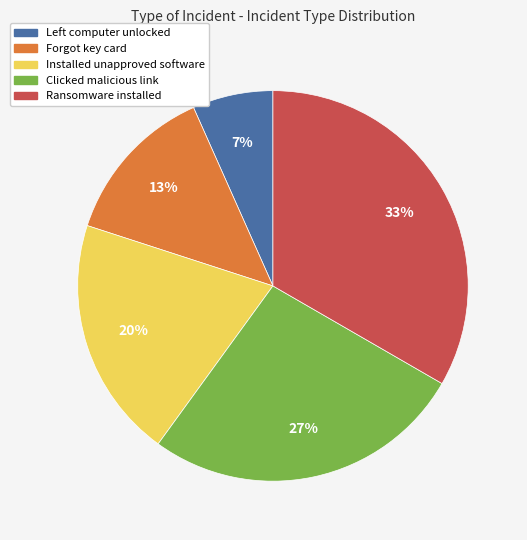

How many segments does this pie chart have?

5